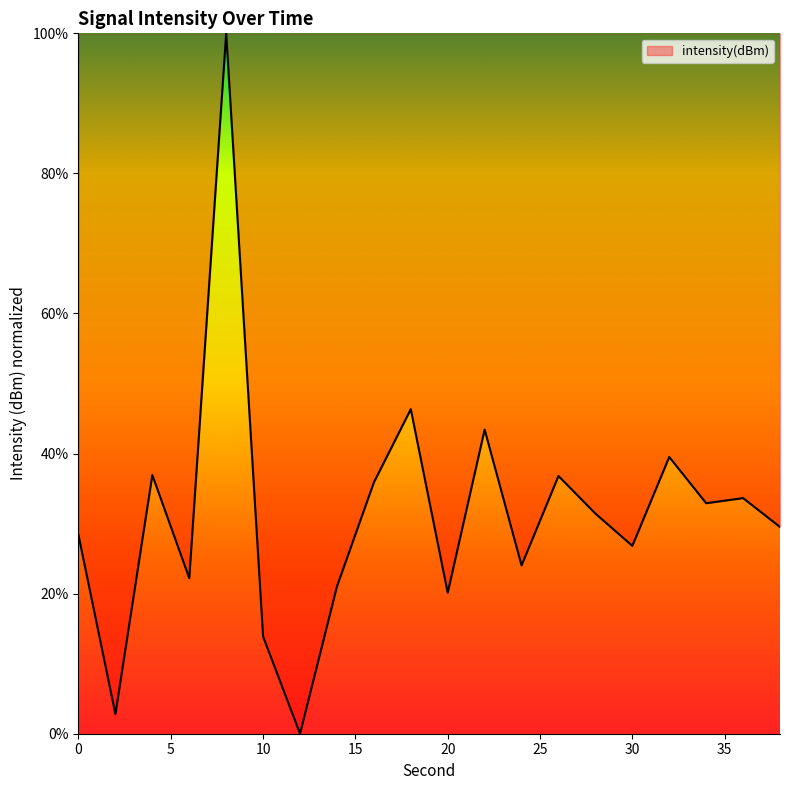

What is the greatest value displayed?

100.0